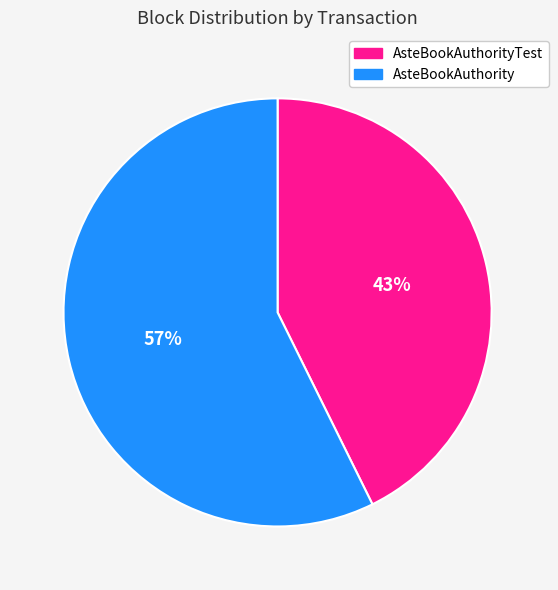

Does any single category account for the majority?

Yes